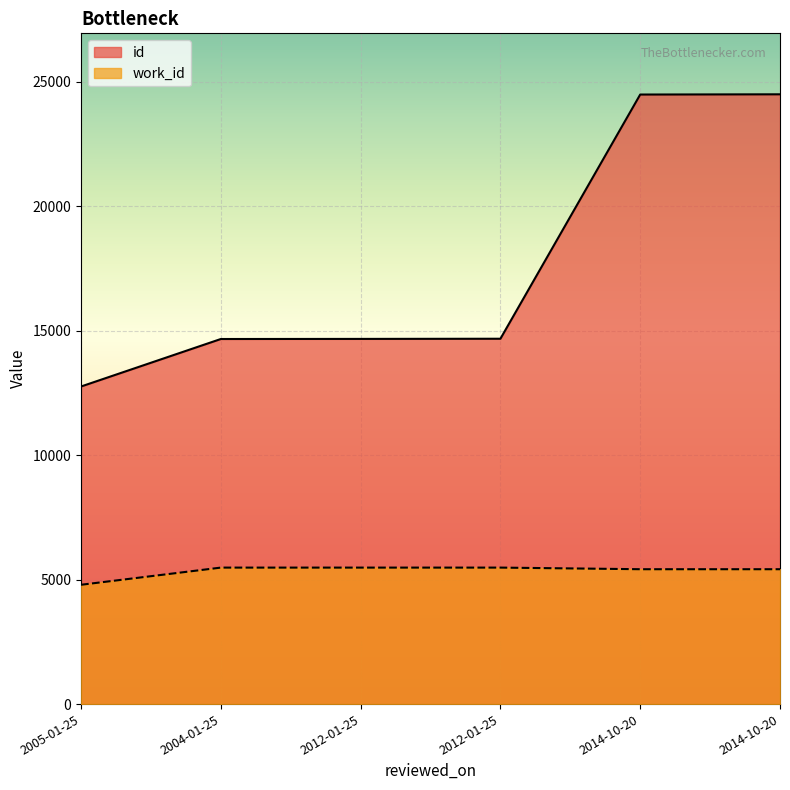

Which category has the highest value in the id series?

2014-10-20